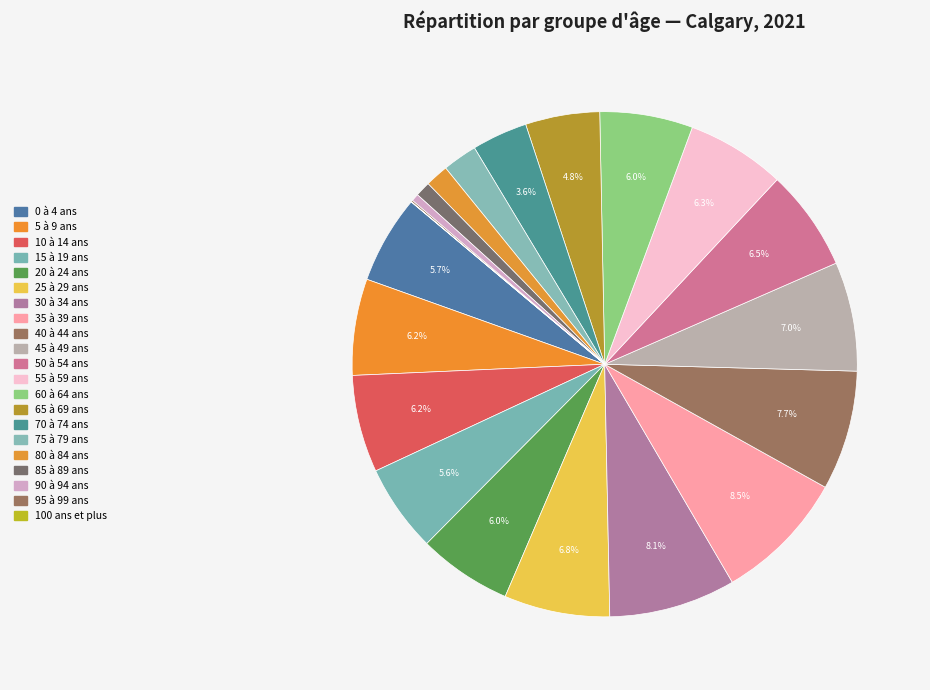

Which slice is the smallest?

100 ans et plus